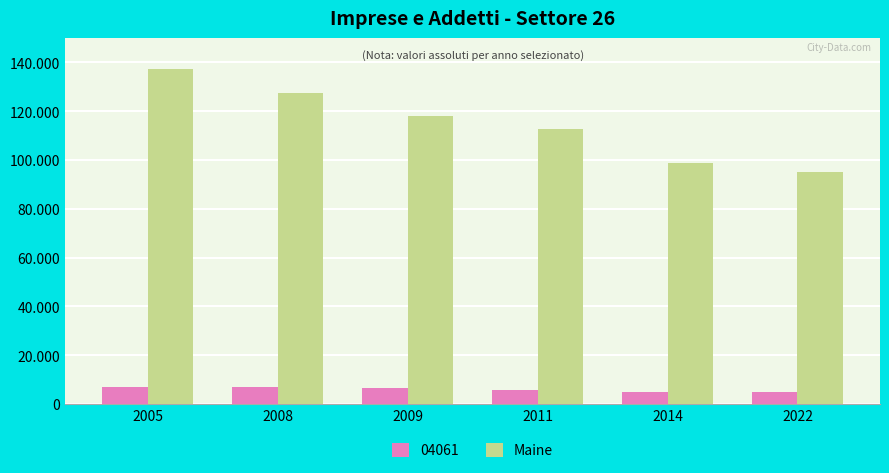

Are the bars horizontal?

No